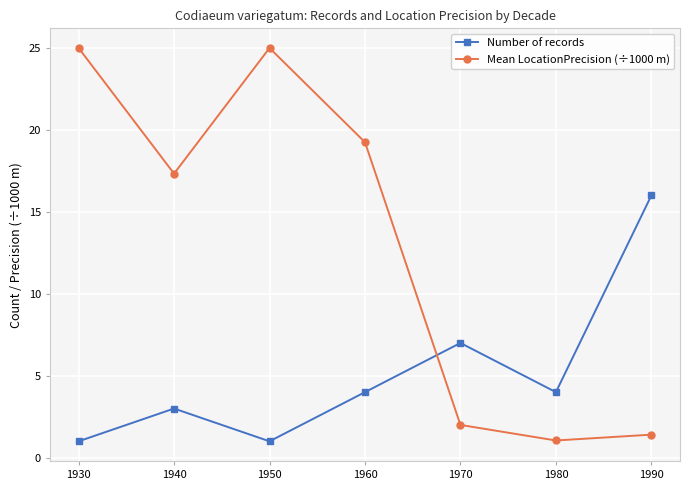

What is the sum of all Mean LocationPrecision (÷1000 m) values?

91.0